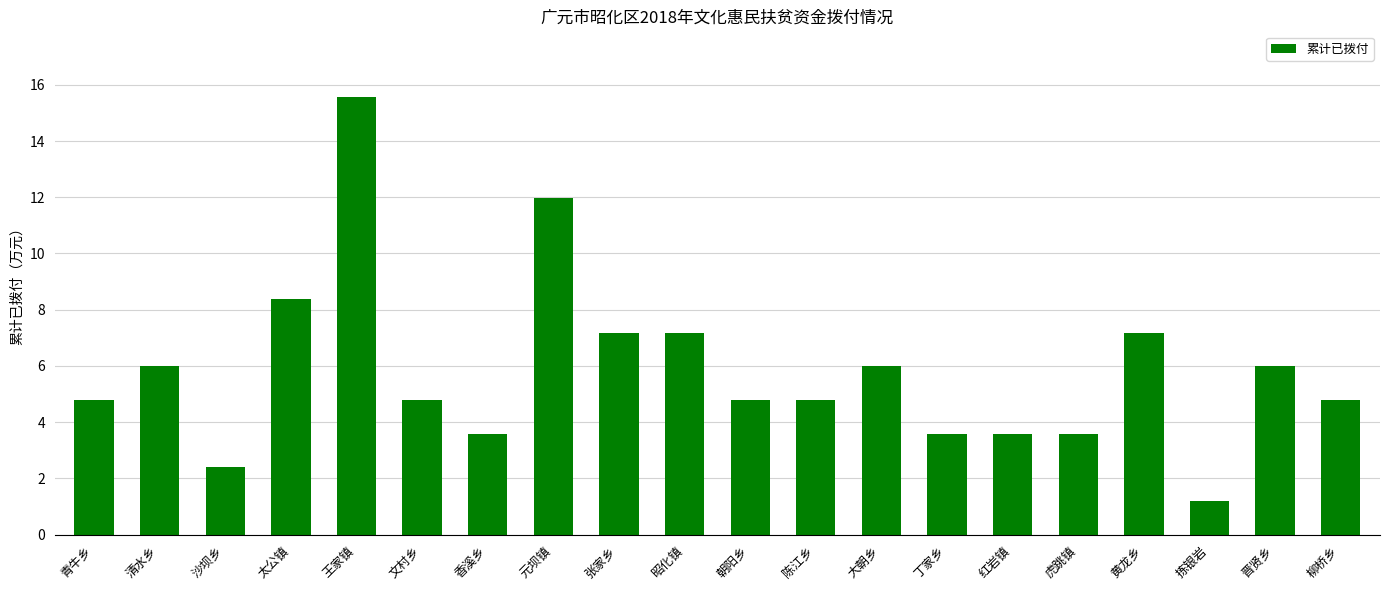

At which label does the data first exceed 4?

青牛乡